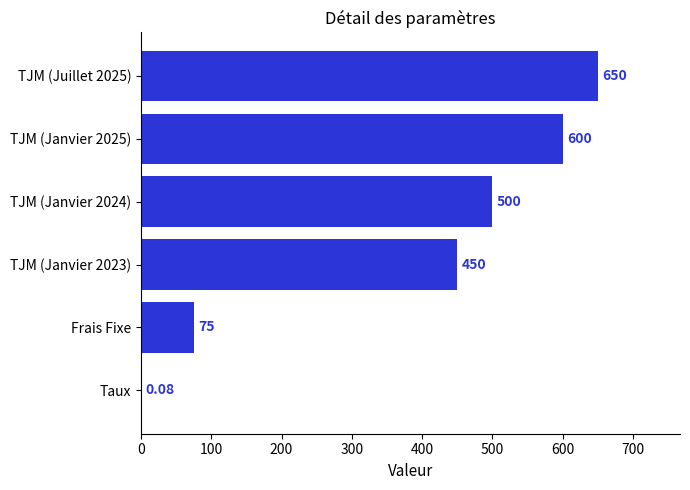

Between TJM (Juillet 2025) and Frais Fixe, which is larger?

TJM (Juillet 2025)